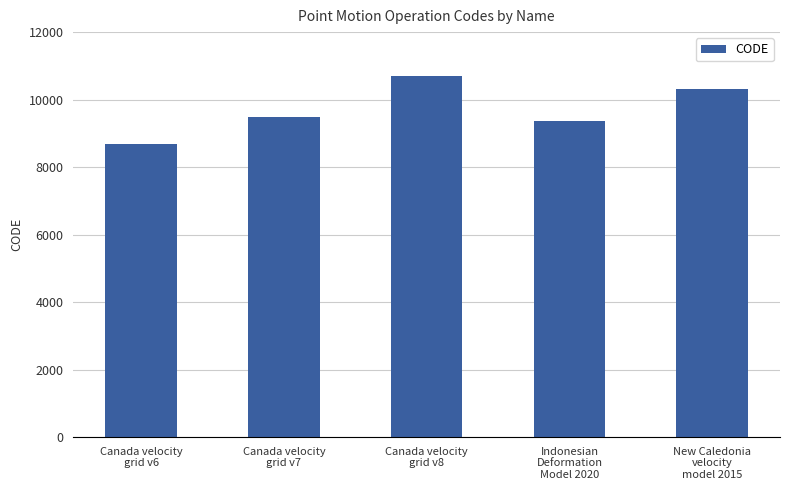

What is the smallest value displayed?

8676